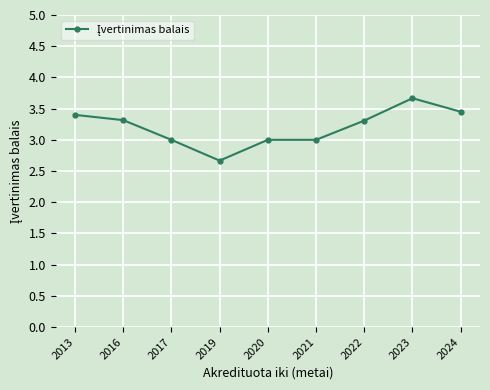

How many lines are shown in the chart?

1